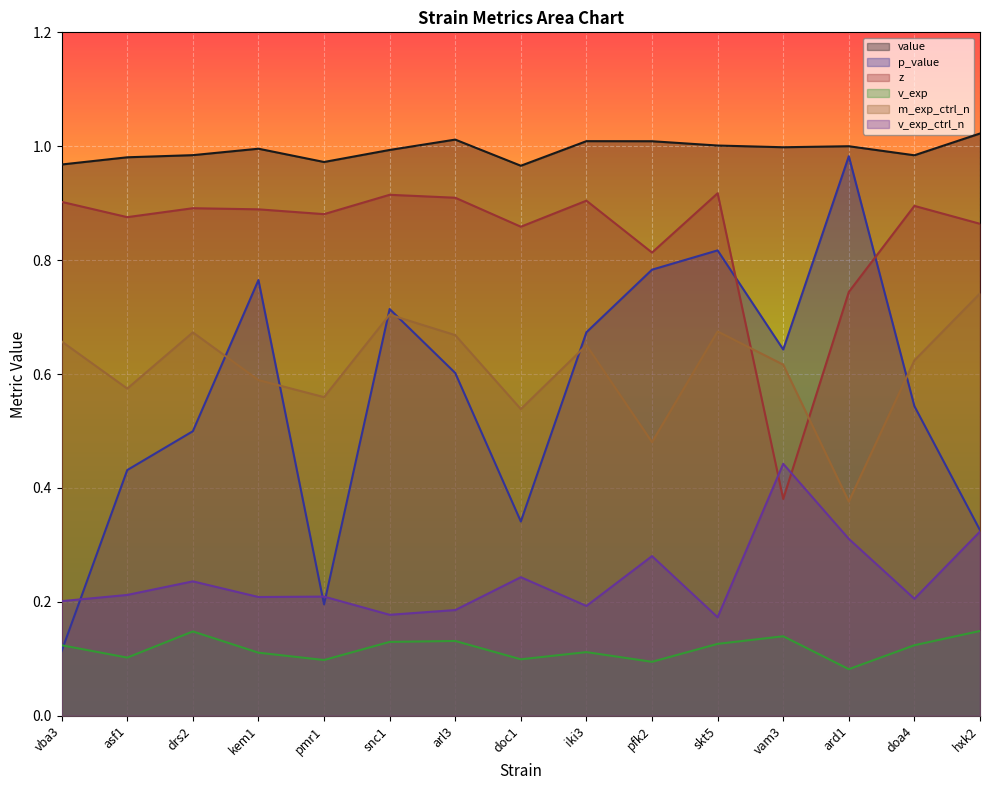

True or false: v_exp and z intersect in this chart.

False